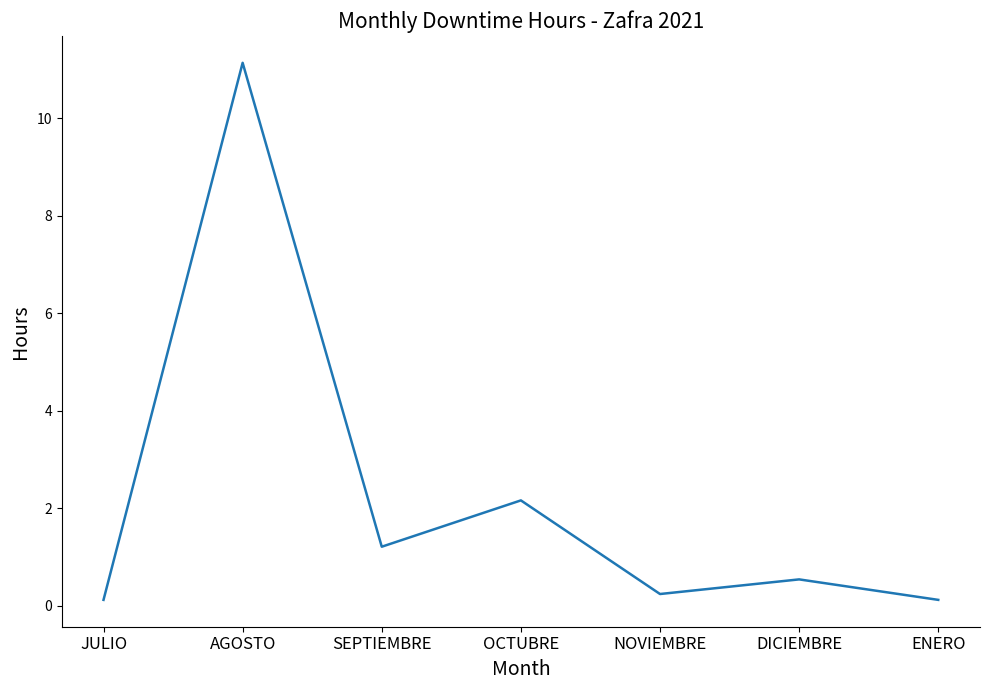

Reading right to left, transcribe all the data shown in this chart.

0.1	0.5	0.2	2.2	1.2	11.1	0.1